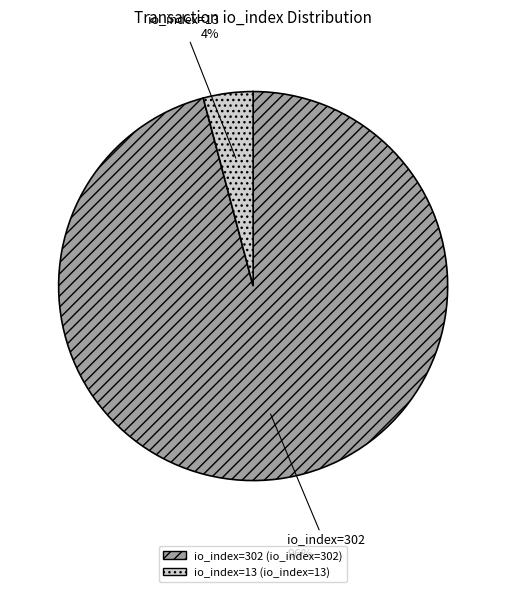

Does any single category account for the majority?

Yes